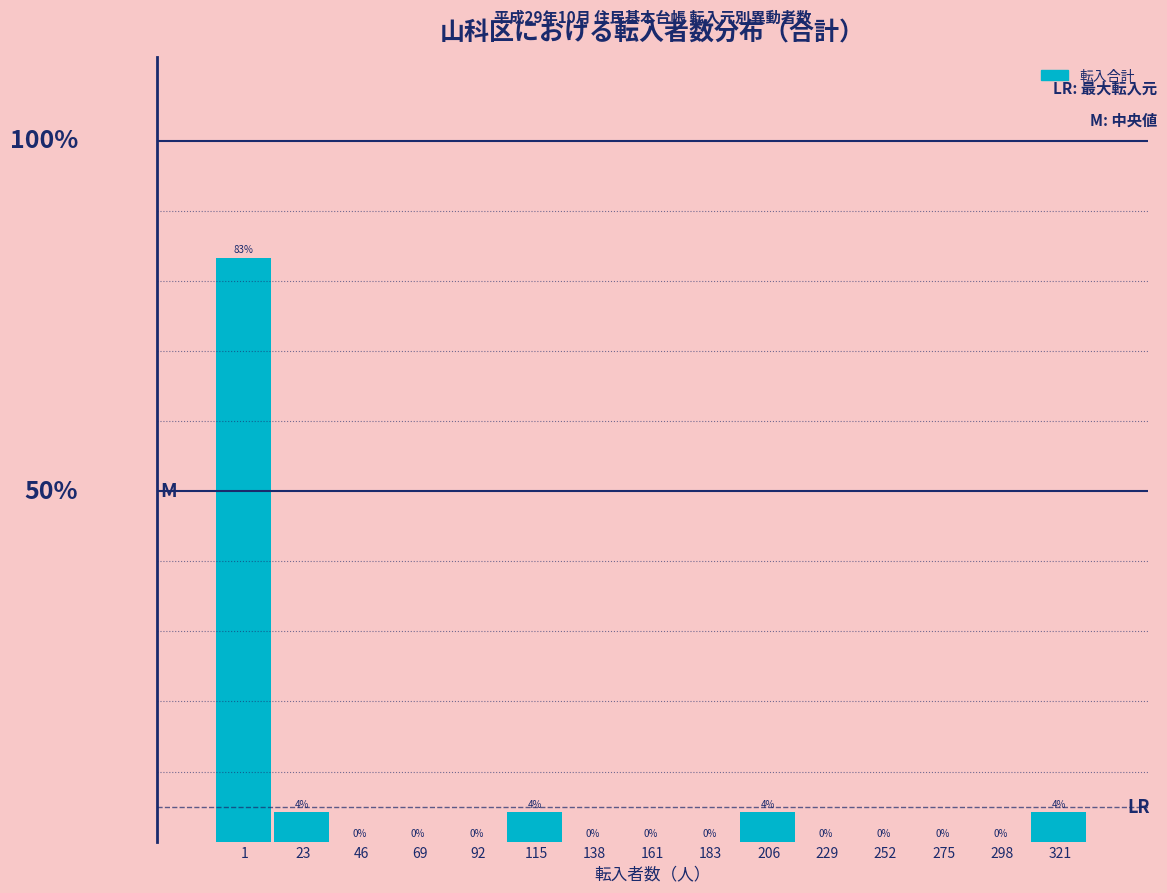

Are the bars horizontal?

No